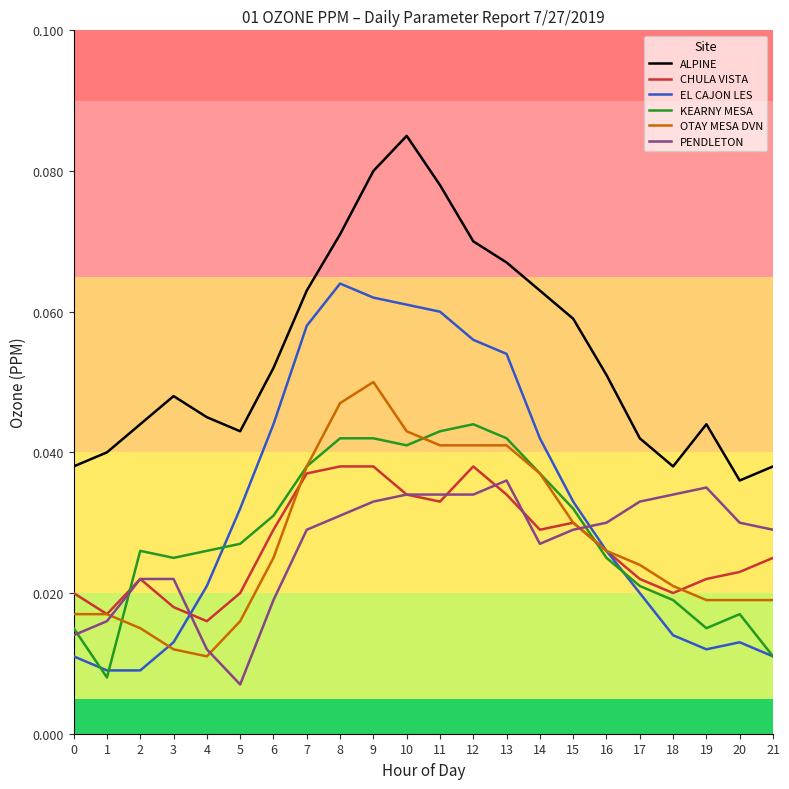

How many lines are shown in the chart?

6